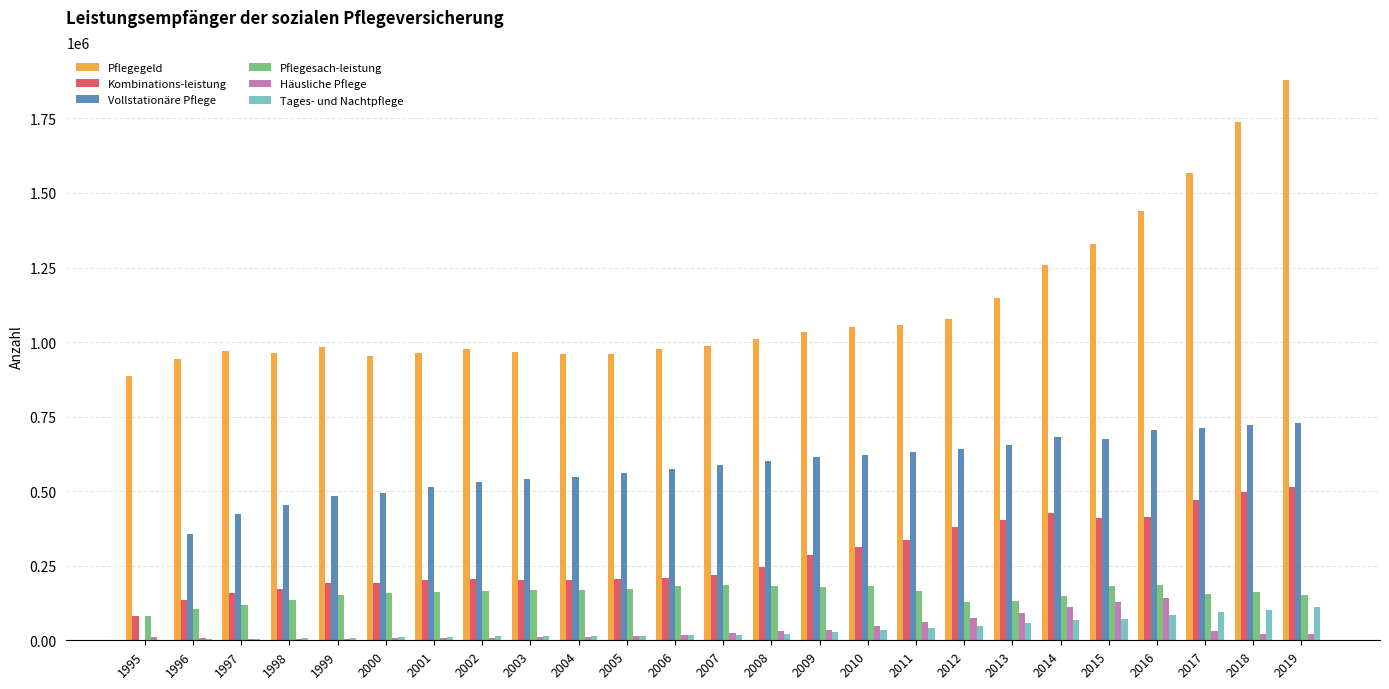

Is it true that Pflegesach-leistung equals 180808 at 2015?

True